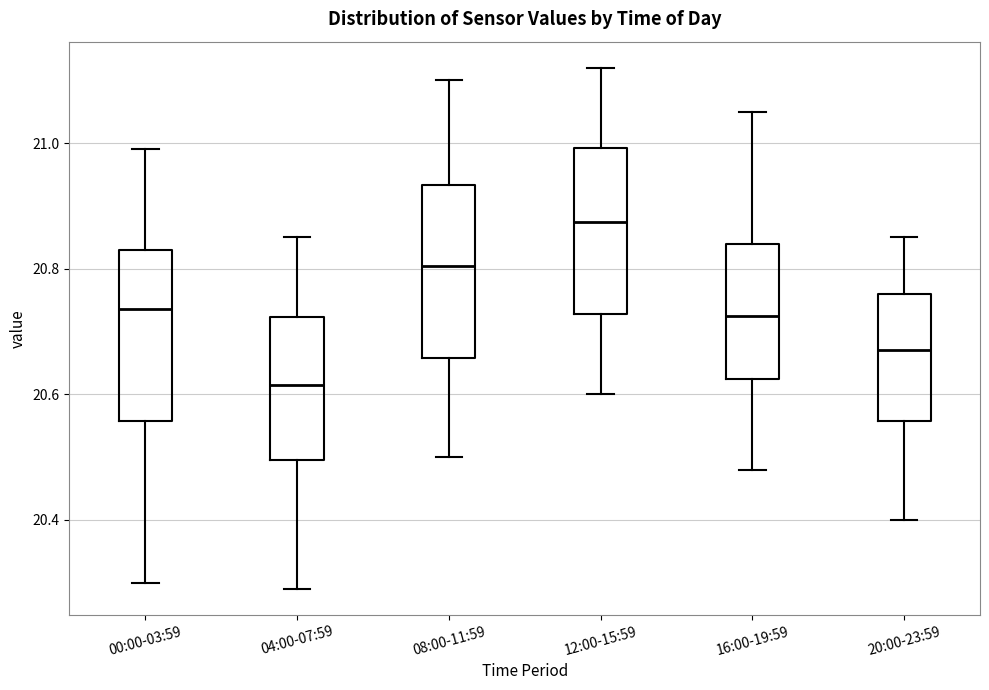

Reading left to right, transcribe this box plot: for each box, give where its median line is, the range the box spans, and where its two whiskers end, as read against the y-axis. The values are not printed on the chart, so give them approximately, as read against the axis.

00:00-03:59: median 20.74, box 20.56 to 20.84, whiskers 20.30 to 21.00
04:00-07:59: median 20.62, box 20.50 to 20.72, whiskers 20.30 to 20.86
08:00-11:59: median 20.80, box 20.66 to 20.94, whiskers 20.50 to 21.10
12:00-15:59: median 20.88, box 20.72 to 21.00, whiskers 20.60 to 21.12
16:00-19:59: median 20.72, box 20.62 to 20.84, whiskers 20.48 to 21.06
20:00-23:59: median 20.68, box 20.56 to 20.76, whiskers 20.40 to 20.86